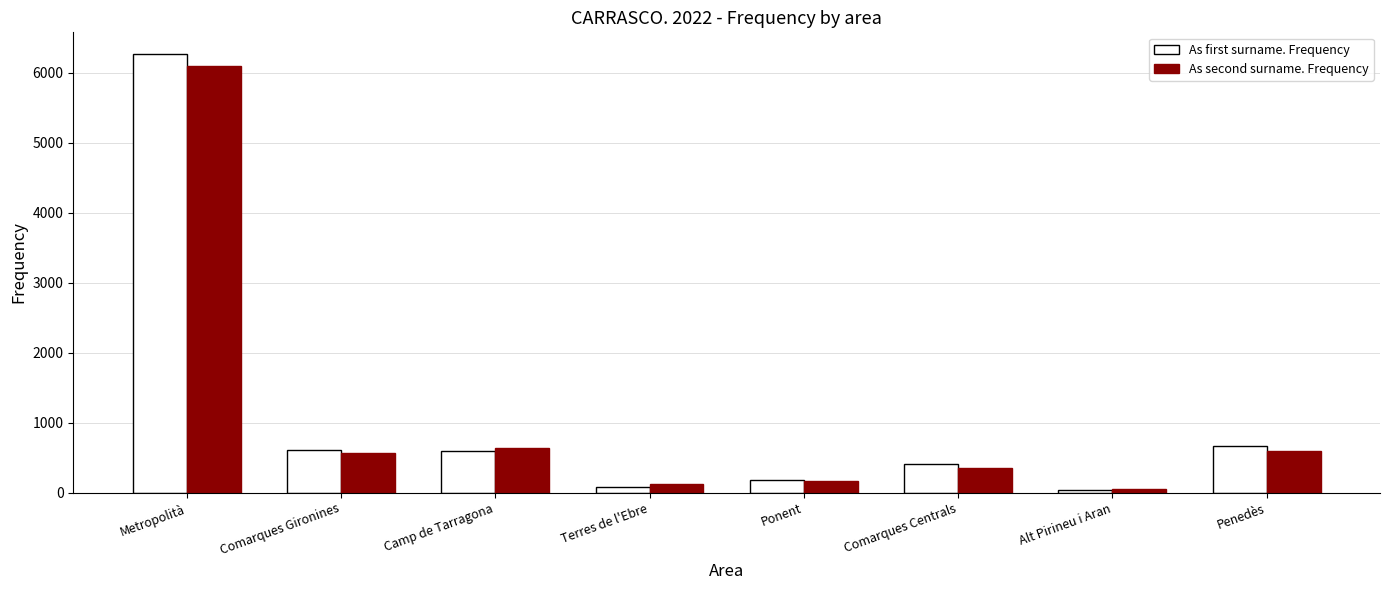

What is the spread (max minus min) of values at Ponent?

12